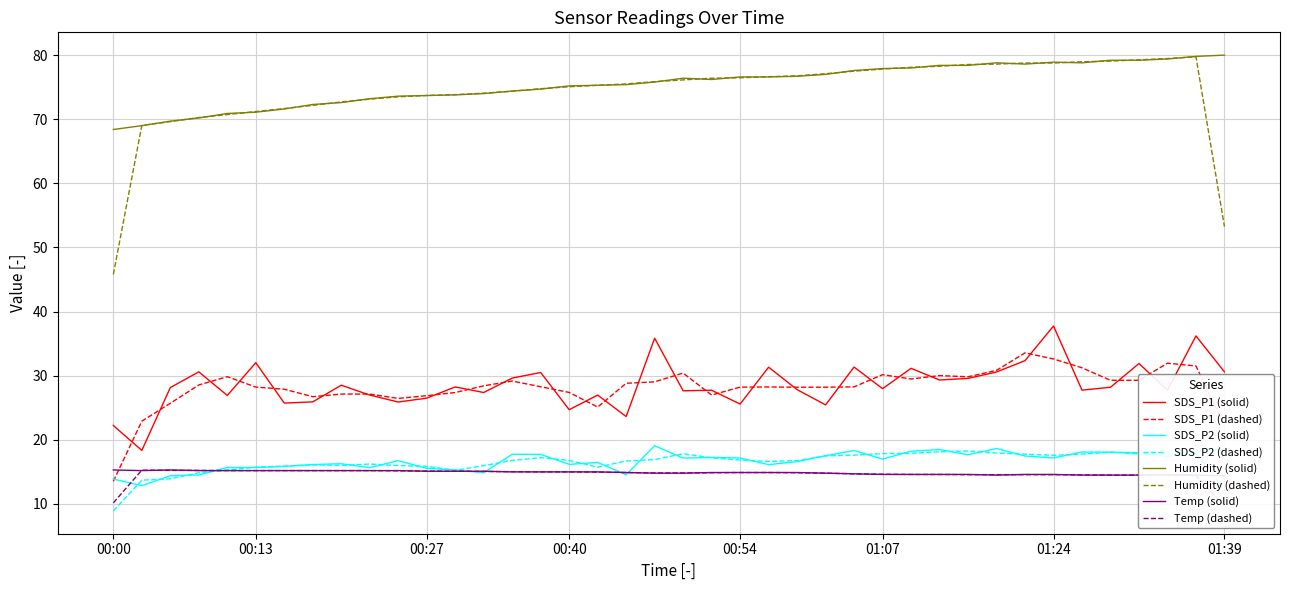

The value of Humidity at 01:11 is 78.4. True or false?

True